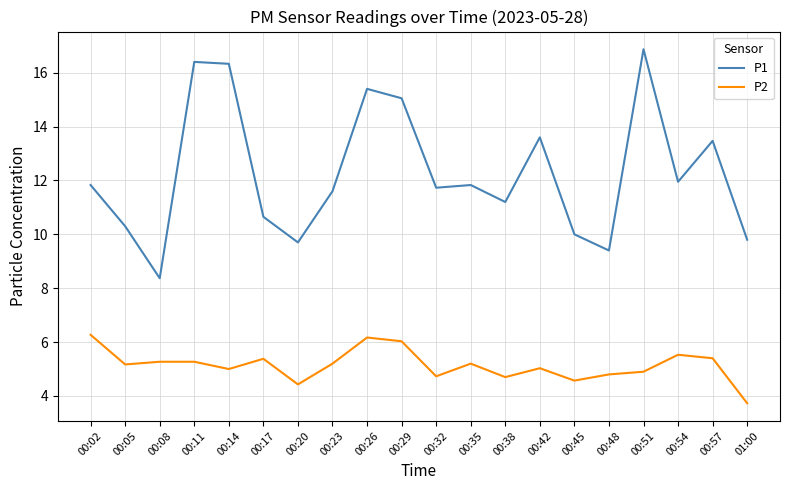

What is the highest value of the P1 series?

16.9